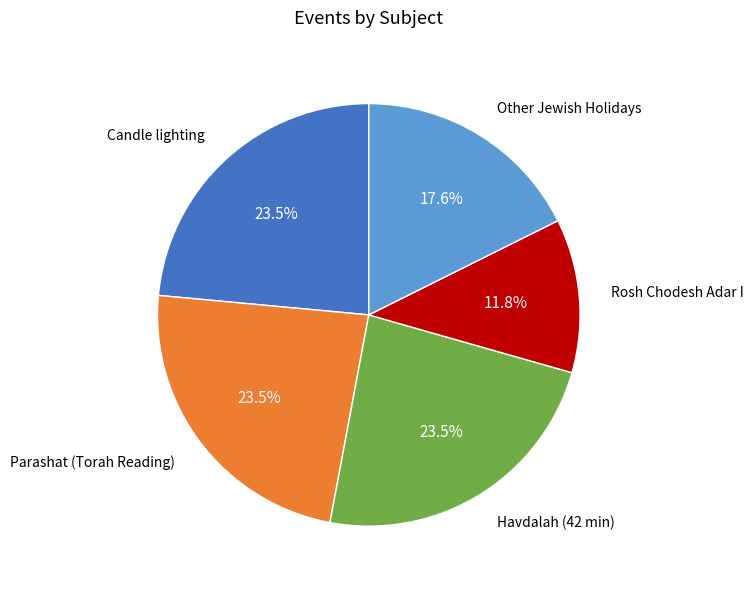

Does Parashat (Torah Reading) account for over 50% of the chart?

No